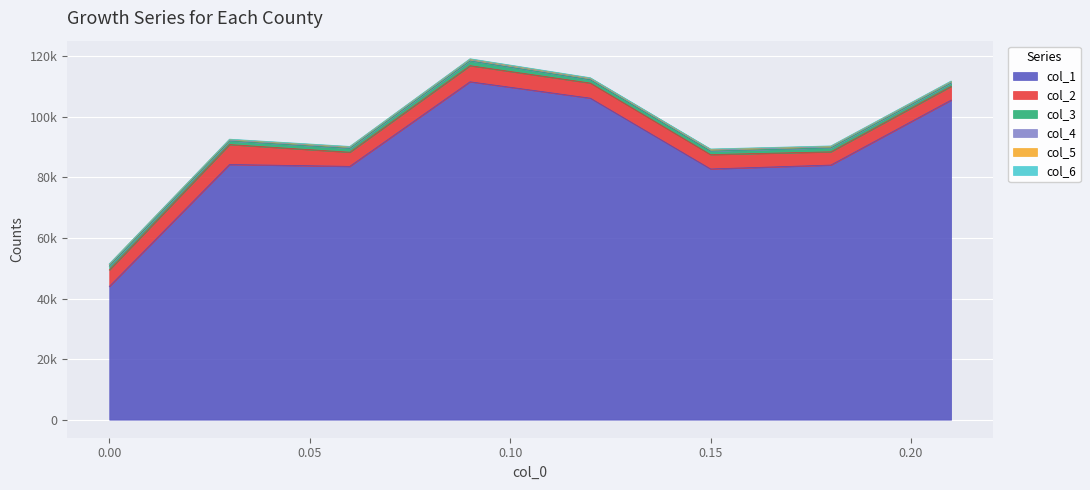

The col_6 series shows 185.3 at 0.0. True or false?

False